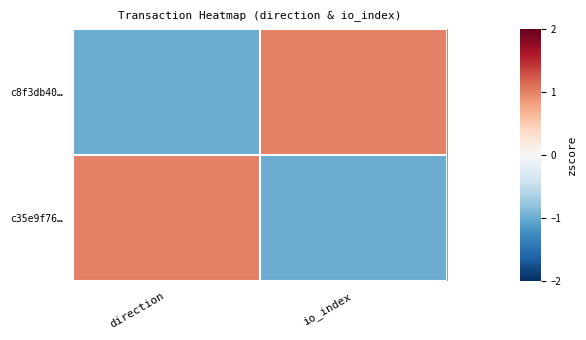

Reading left to right, extract all data points from this chart.

c8f3db40…: direction=-1	io_index=1
c35e9f76…: direction=1	io_index=-1